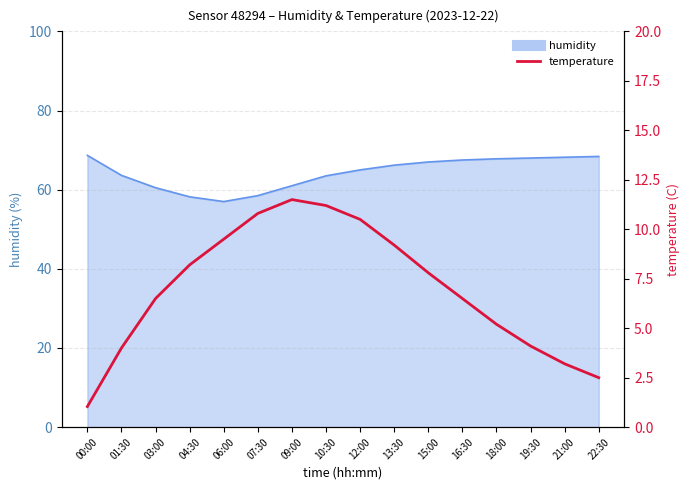

Does the chart have visible grid lines?

Yes